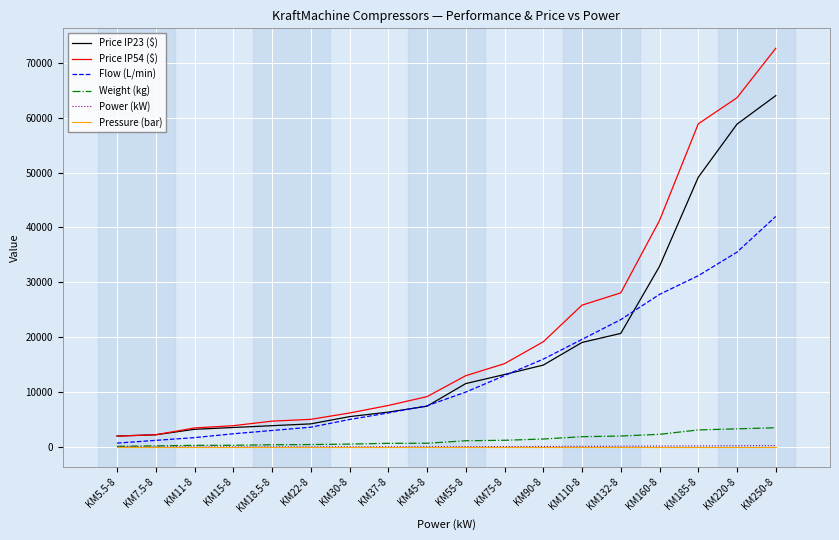

Read the Price IP54 ($) value at KM55-8.

12985.0